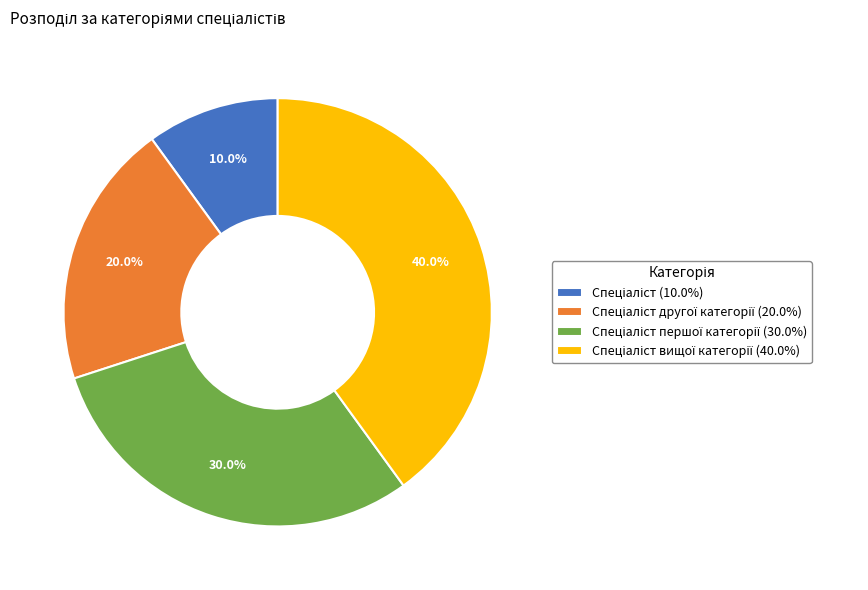

Is there any slice that represents more than half of the pie?

No